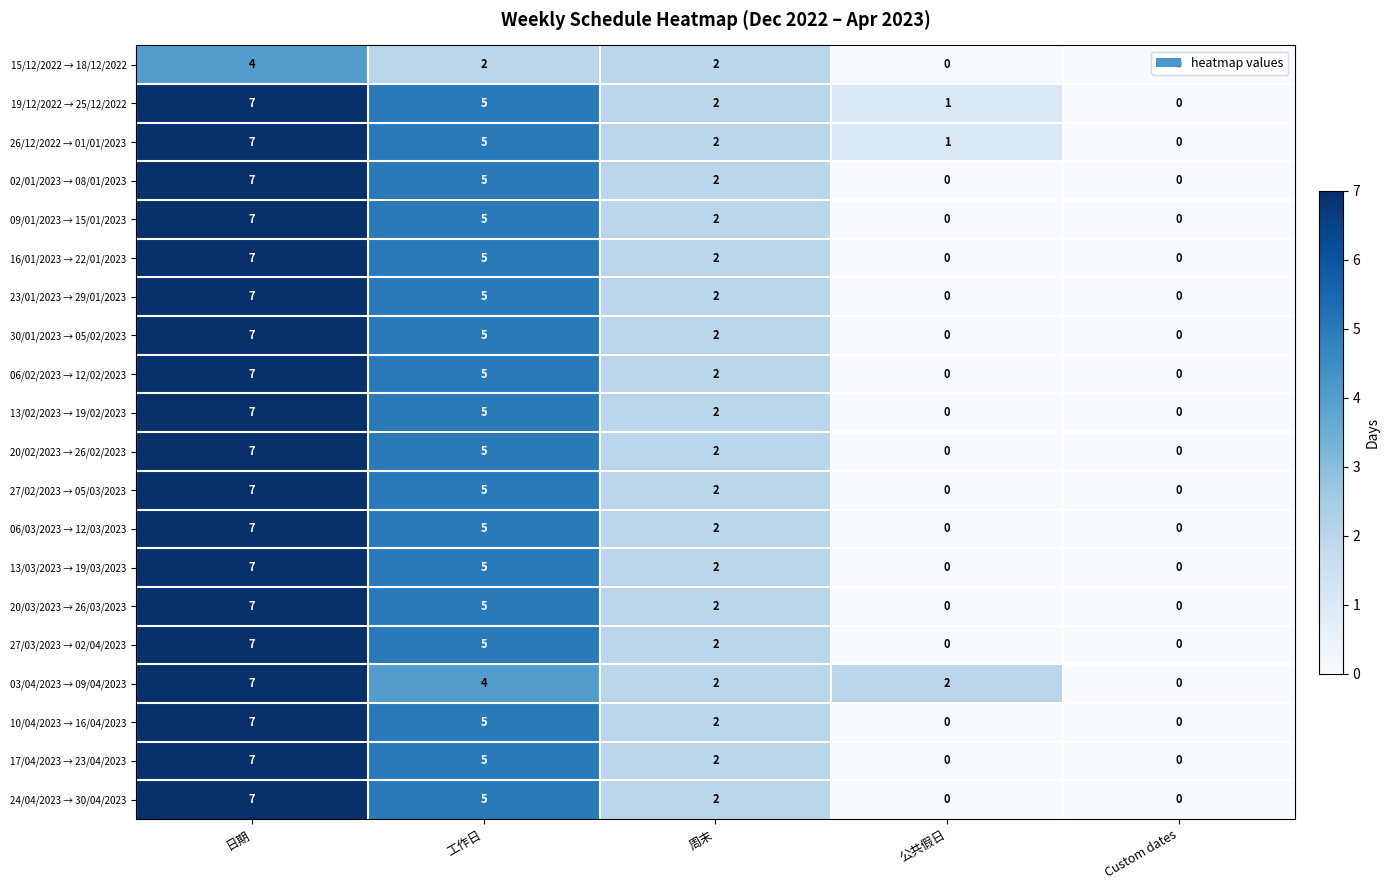

Which label corresponds to the largest value in the chart?

日期